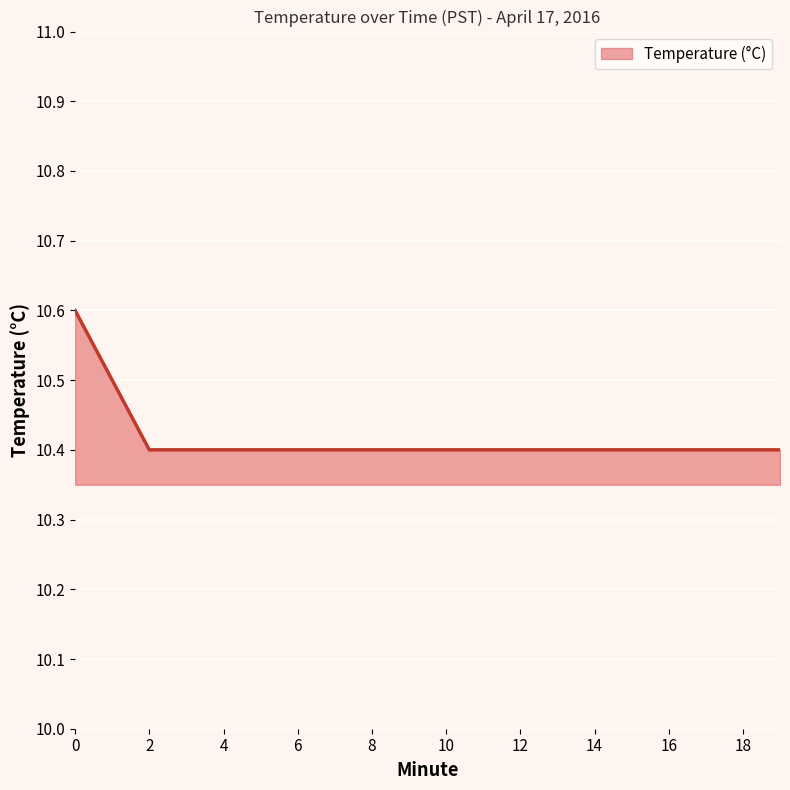

Reading left to right, transcribe all the data shown in this chart.

10.6	10.5	10.4	10.4	10.4	10.4	10.4	10.4	10.4	10.4	10.4	10.4	10.4	10.4	10.4	10.4	10.4	10.4	10.4	10.4